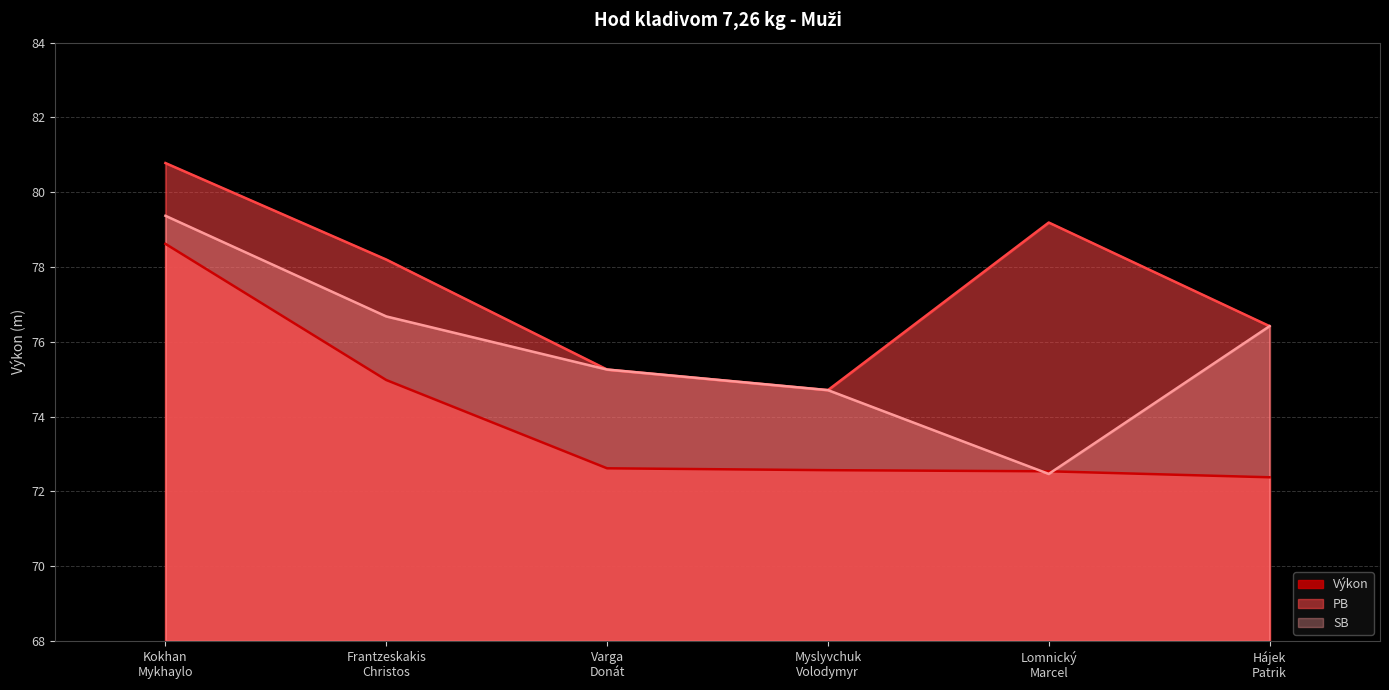

Between Varga
Donát and Kokhan
Mykhaylo, which is larger?

Kokhan
Mykhaylo